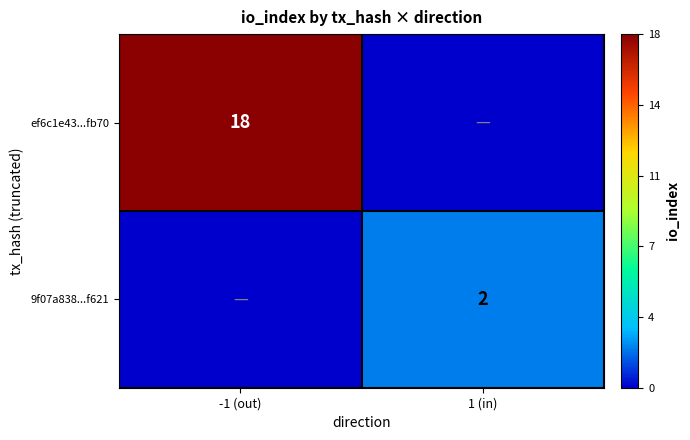

The ef6c1e43...fb70 series shows 18 at -1 (out). True or false?

True